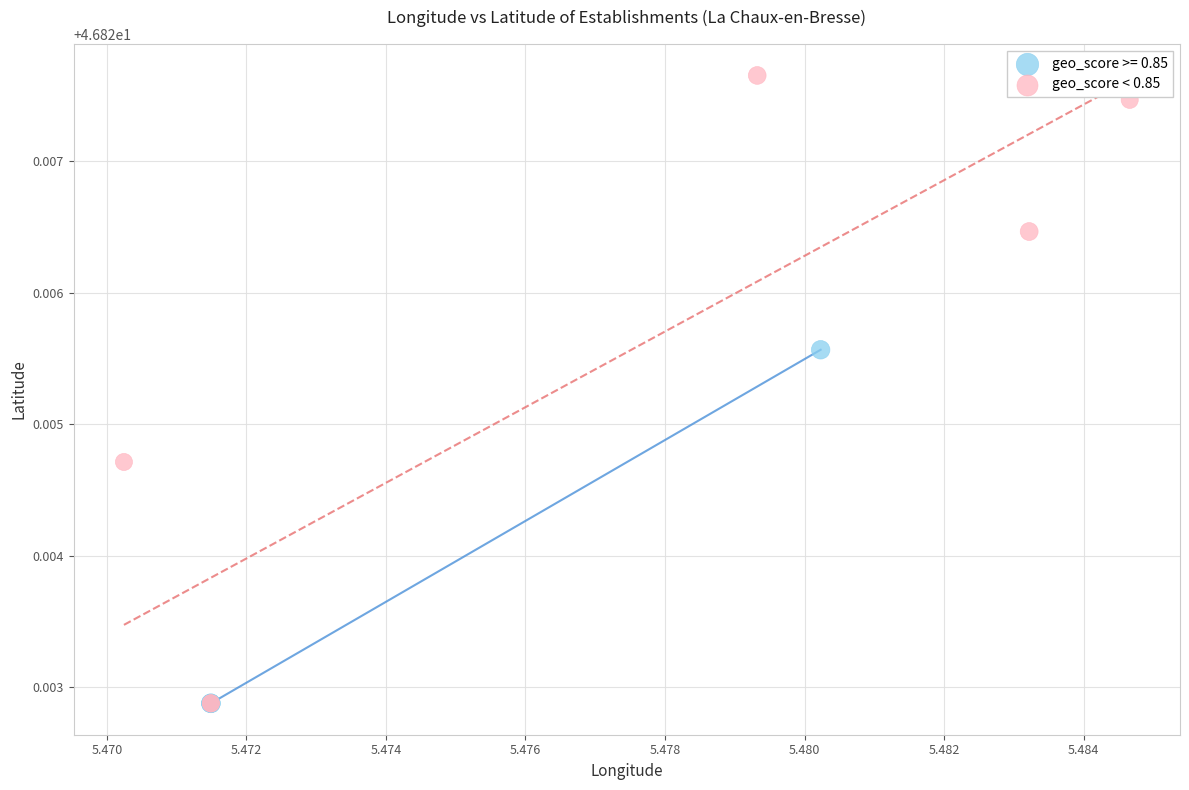

Which series reaches the maximum Y coordinate?

geo_score < 0.85